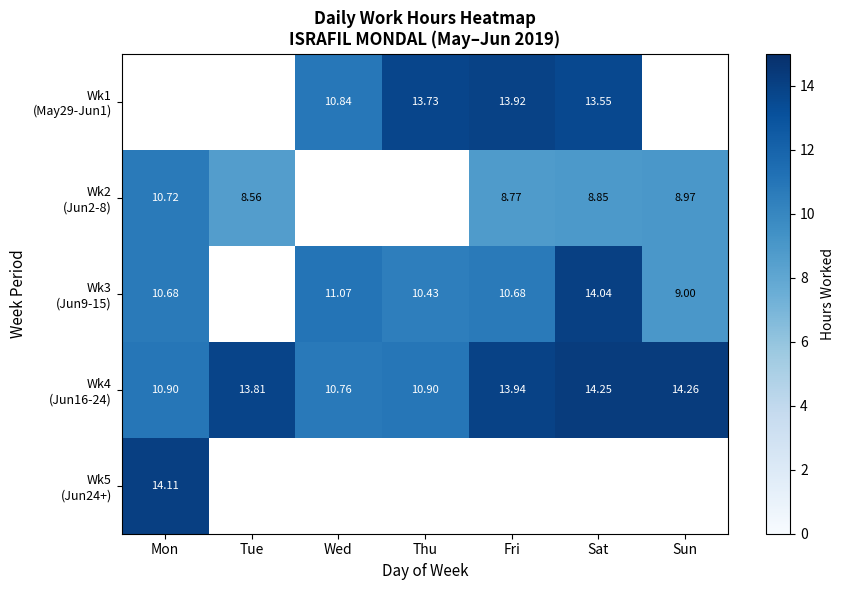

Which has a higher value, Mon or Wed?

Wed